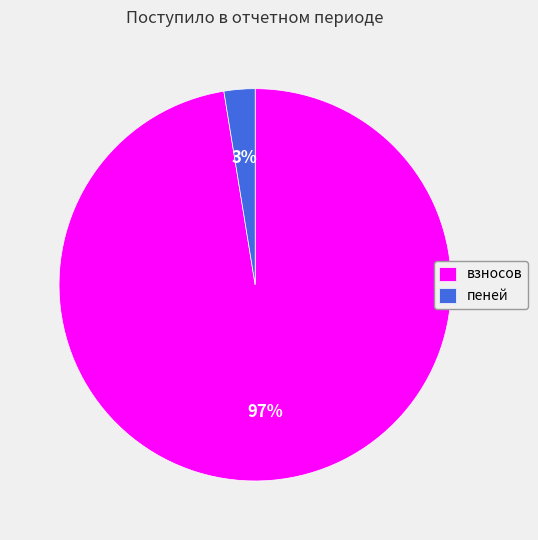

The взносов slice represents 90% of the pie. True or false?

False